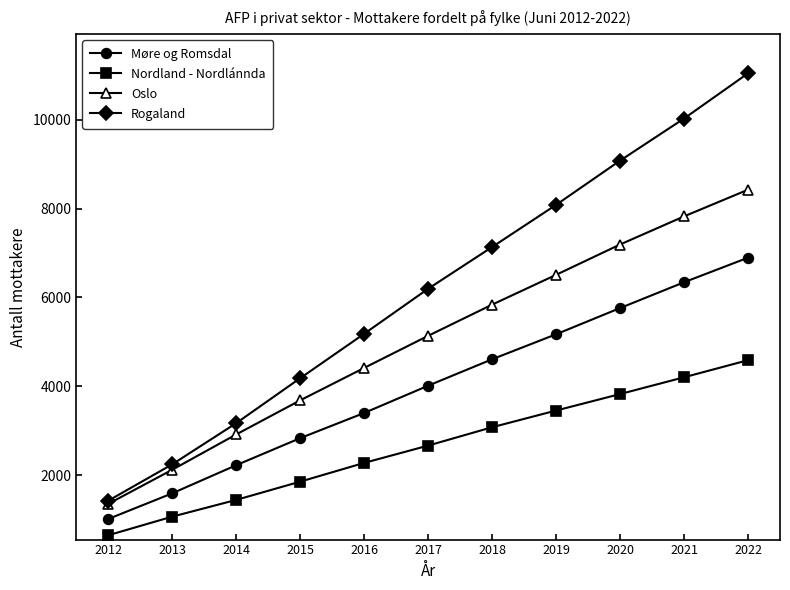

At which category is the sum across all series the highest?

2022